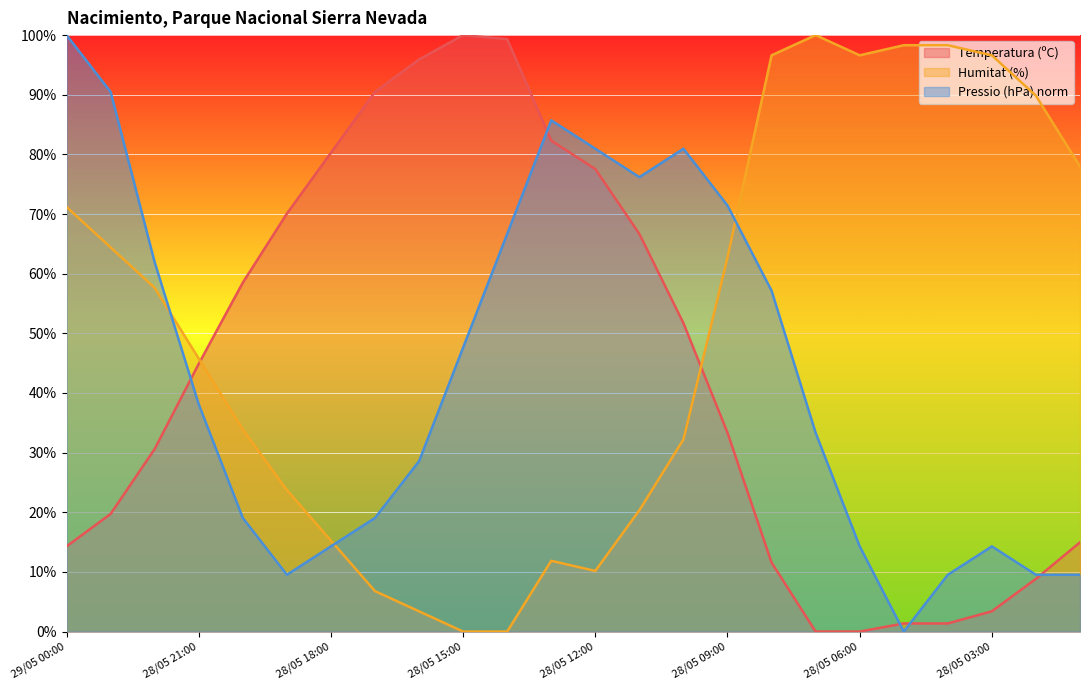

What is the approximate value of Humitat (%) at 28/05 16:00?

3.4